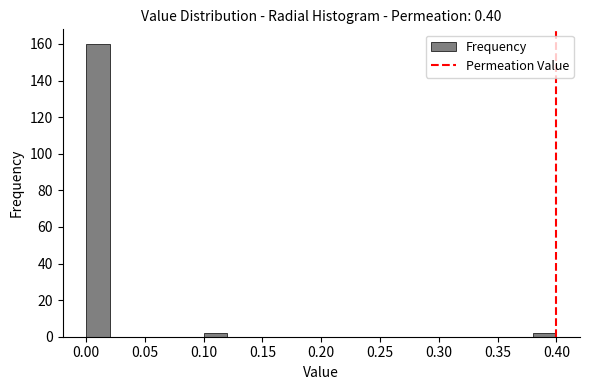

How tall is the bar that spans 0.10 to 0.12 on the x-axis? The values are not printed on the chart, so give them approximately, as read against the axis.

2